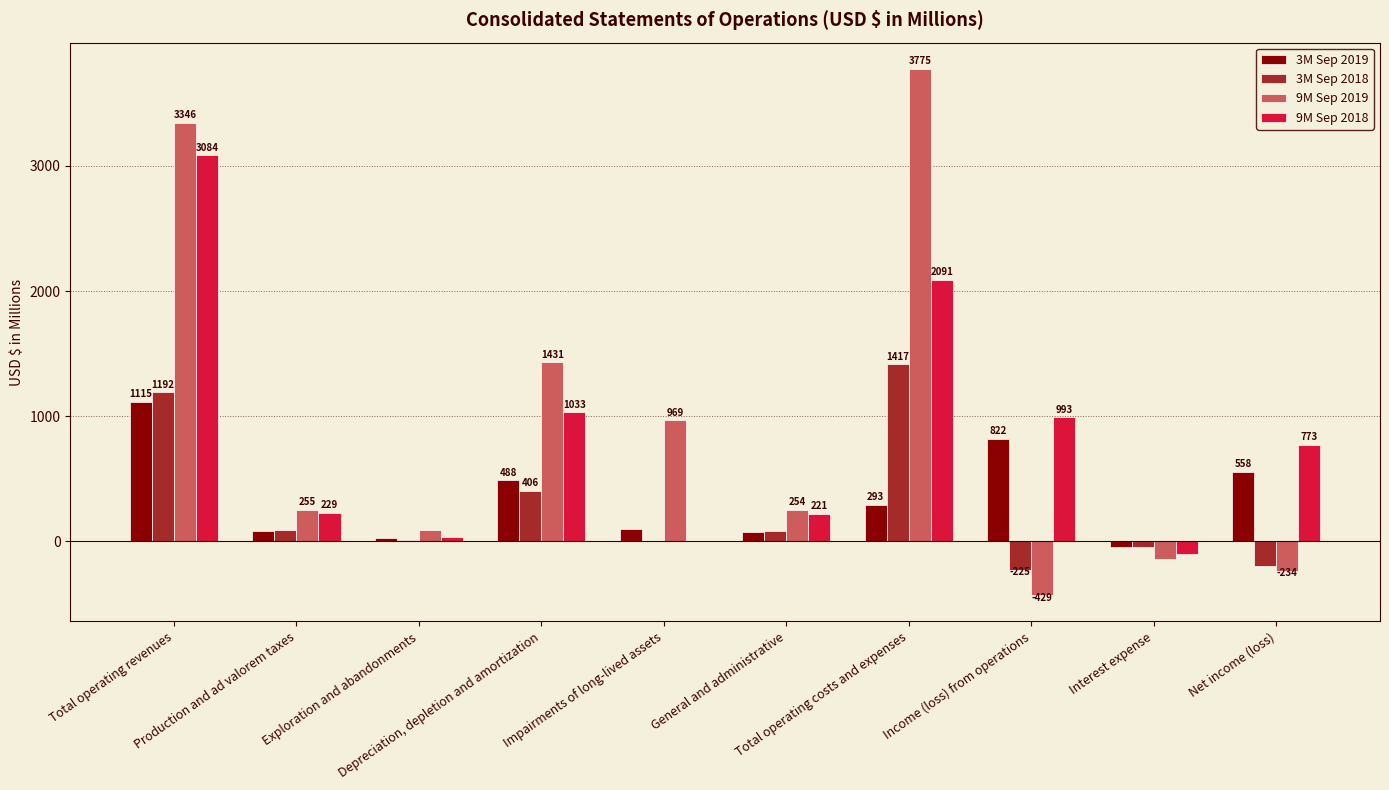

Which series has the largest total across all categories?

9M Sep 2019